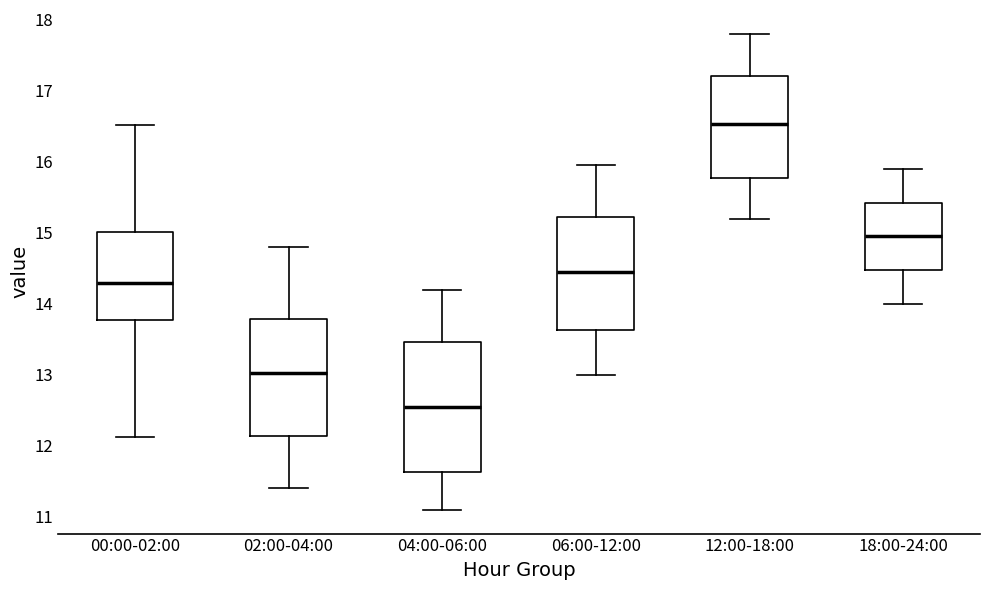

Reading left to right, transcribe this box plot: for each box, give where its median line is, the range the box spans, and where its two whiskers end, as read against the y-axis. The values are not printed on the chart, so give them approximately, as read against the axis.

00:00-02:00: median 14.3, box 13.8 to 15.0, whiskers 12.1 to 16.5
02:00-04:00: median 13.0, box 12.1 to 13.8, whiskers 11.4 to 14.8
04:00-06:00: median 12.6, box 11.6 to 13.5, whiskers 11.1 to 14.2
06:00-12:00: median 14.5, box 13.6 to 15.2, whiskers 13.0 to 16.0
12:00-18:00: median 16.5, box 15.8 to 17.2, whiskers 15.2 to 17.8
18:00-24:00: median 15.0, box 14.5 to 15.4, whiskers 14.0 to 15.9